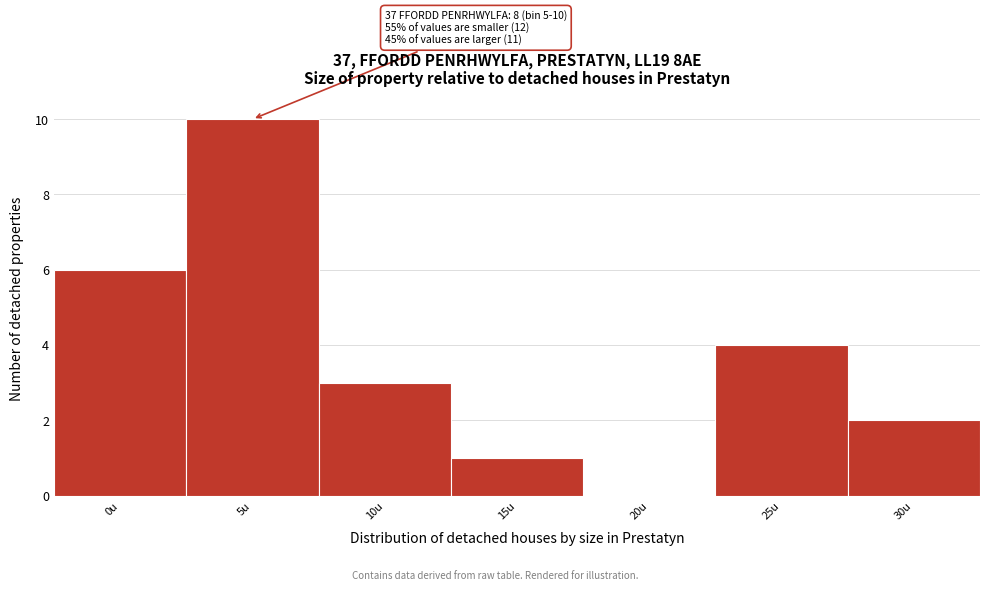

Reading right to left, what are all the values shown in this chart?

30u=2	25u=4	20u=0	15u=1	10u=3	5u=10	0u=6